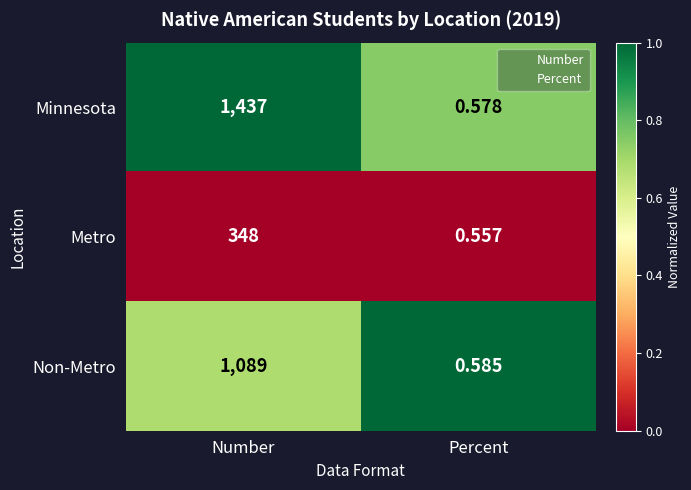

At which label does Minnesota reach its peak?

Number